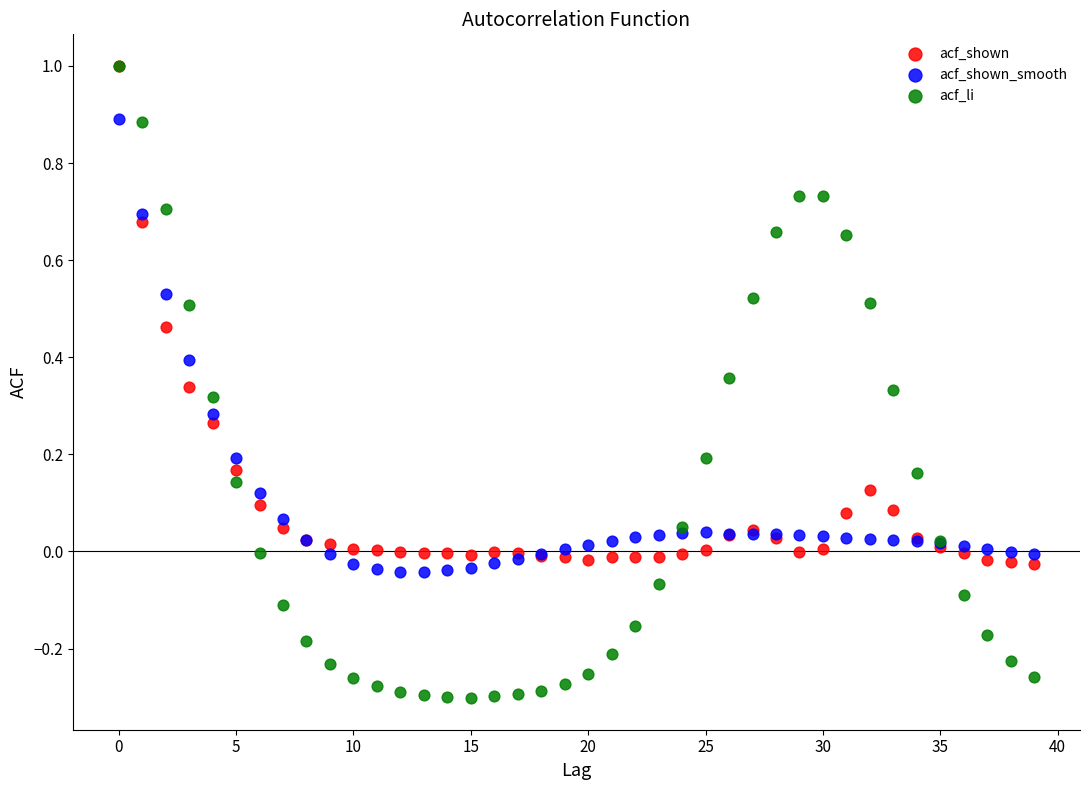

What are all the series names shown in the legend?

acf_shown, acf_shown_smooth, acf_li